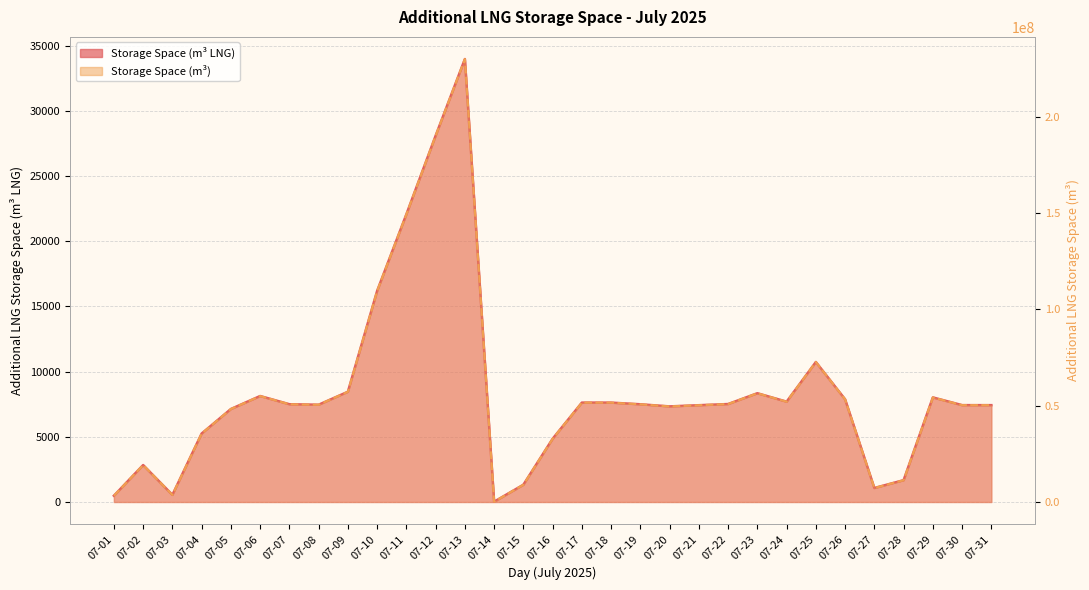

What is the difference between the maximum and minimum values in the Additional LNG Storage Space series?

229921048